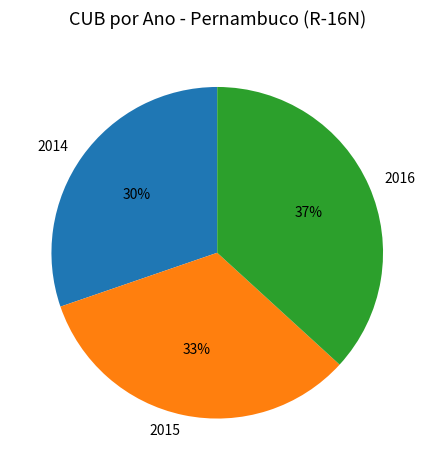

Is there any slice that represents more than half of the pie?

No